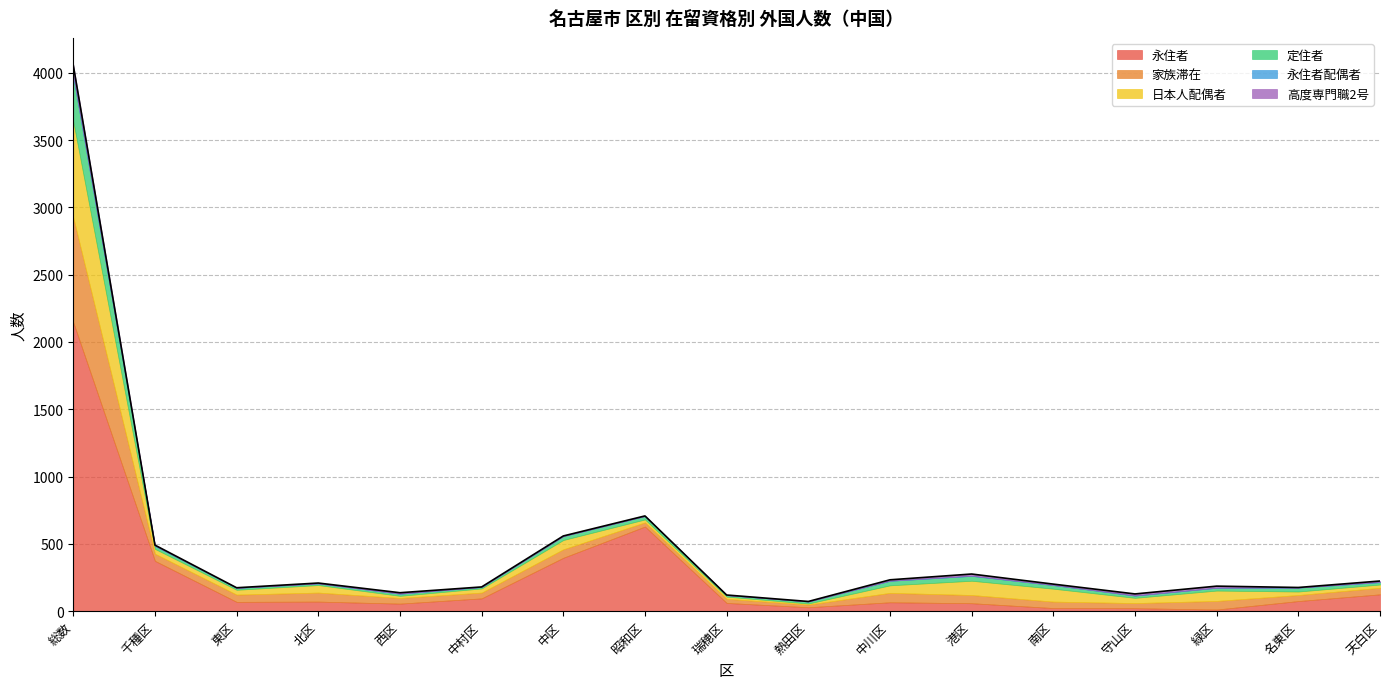

Rank the series at 瑞穂区 from lowest to highest value.

永住者配偶者, 高度専門職2号, 定住者, 日本人配偶者, 家族滞在, 永住者